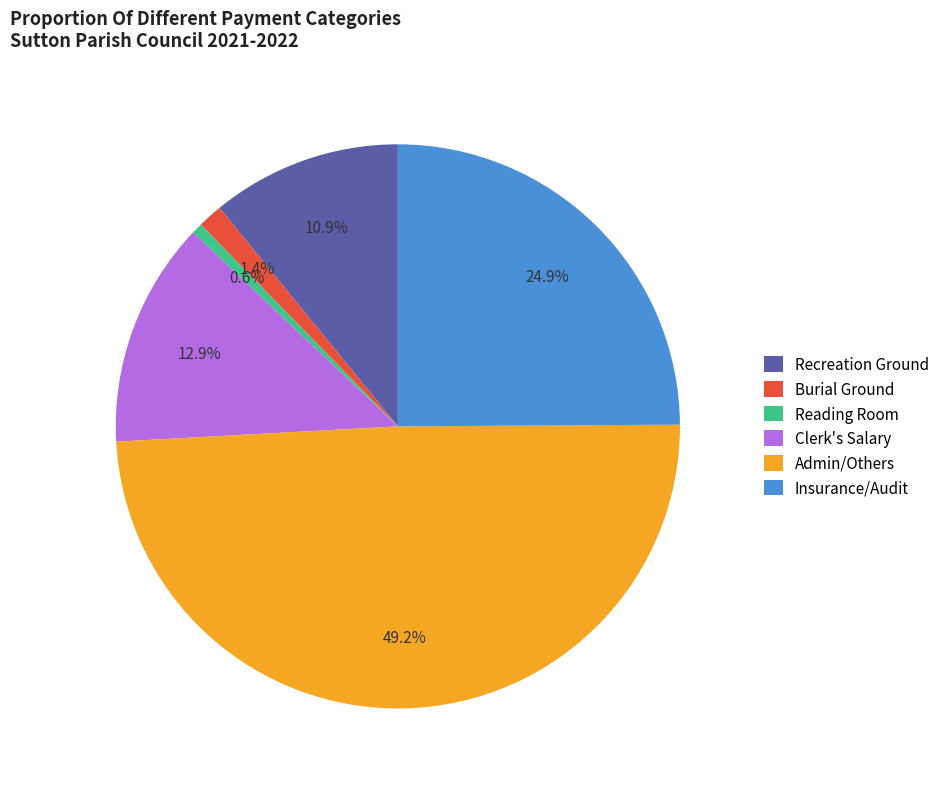

How many slices are in this pie chart?

6